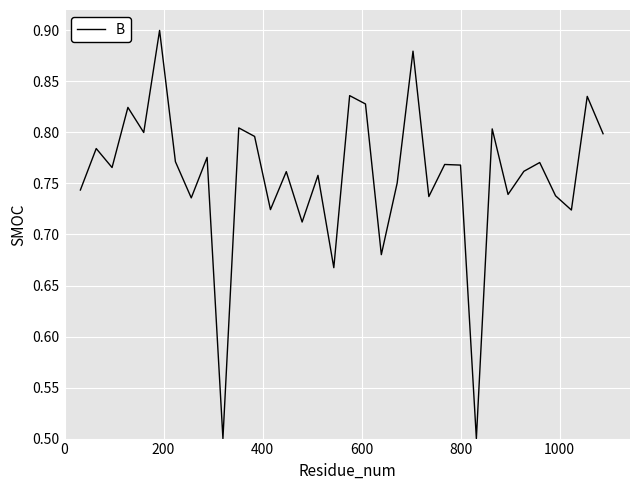

How many interior local peaks (higher than both neighbors) does the data have?

13